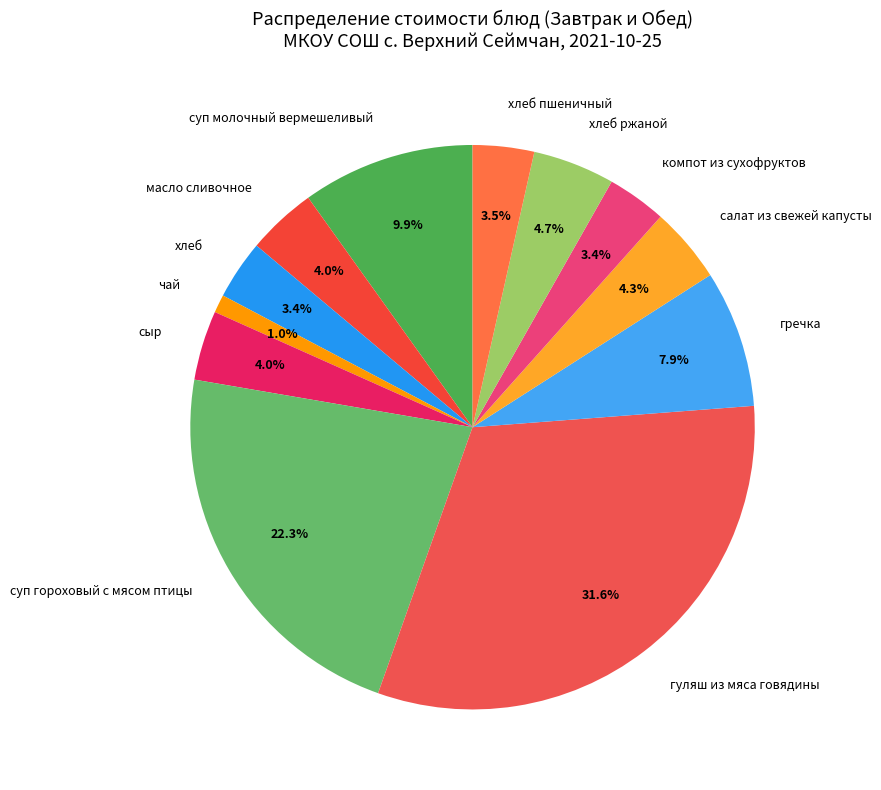

Approximately how many times larger is the value at гуляш из мяса говядины compared to суп гороховый с мясом птицы?

1.4